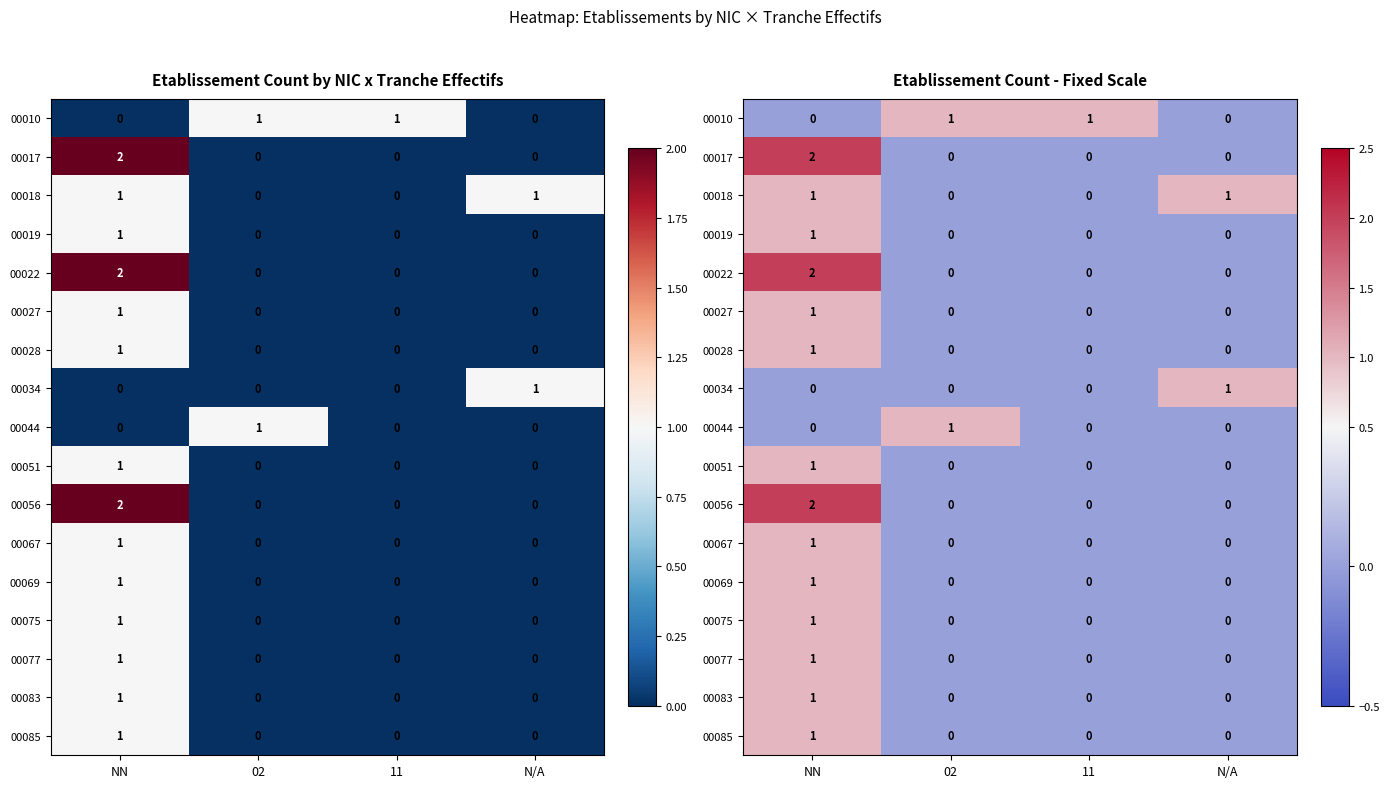

Count the number of categories in the chart.

4